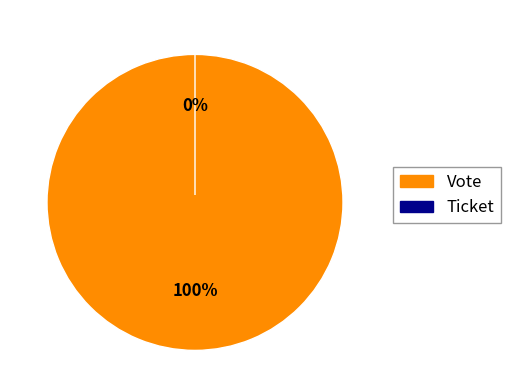

Rank the categories by value from lowest to highest.

Ticket, Vote